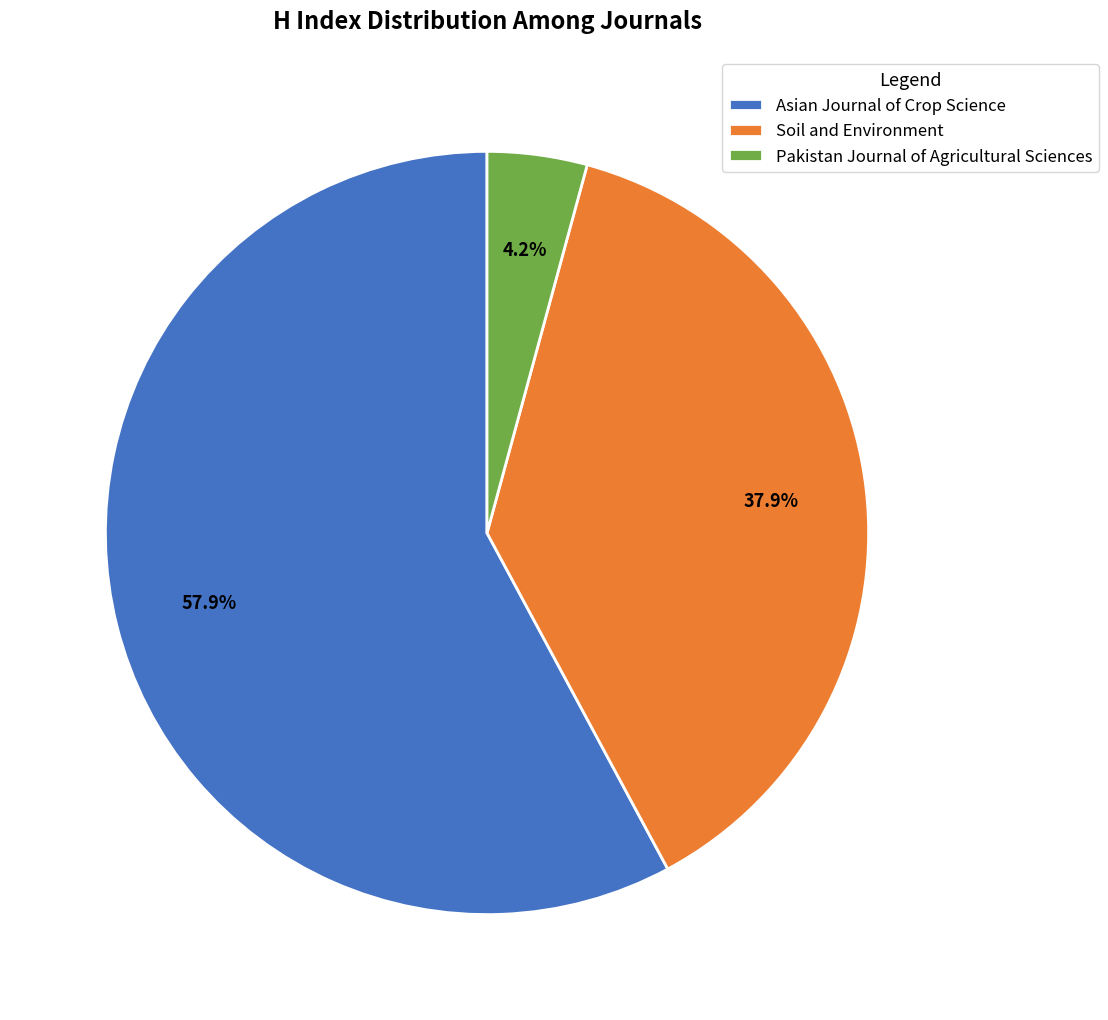

To the nearest percent, what portion does Asian Journal of Crop Science represent?

58%